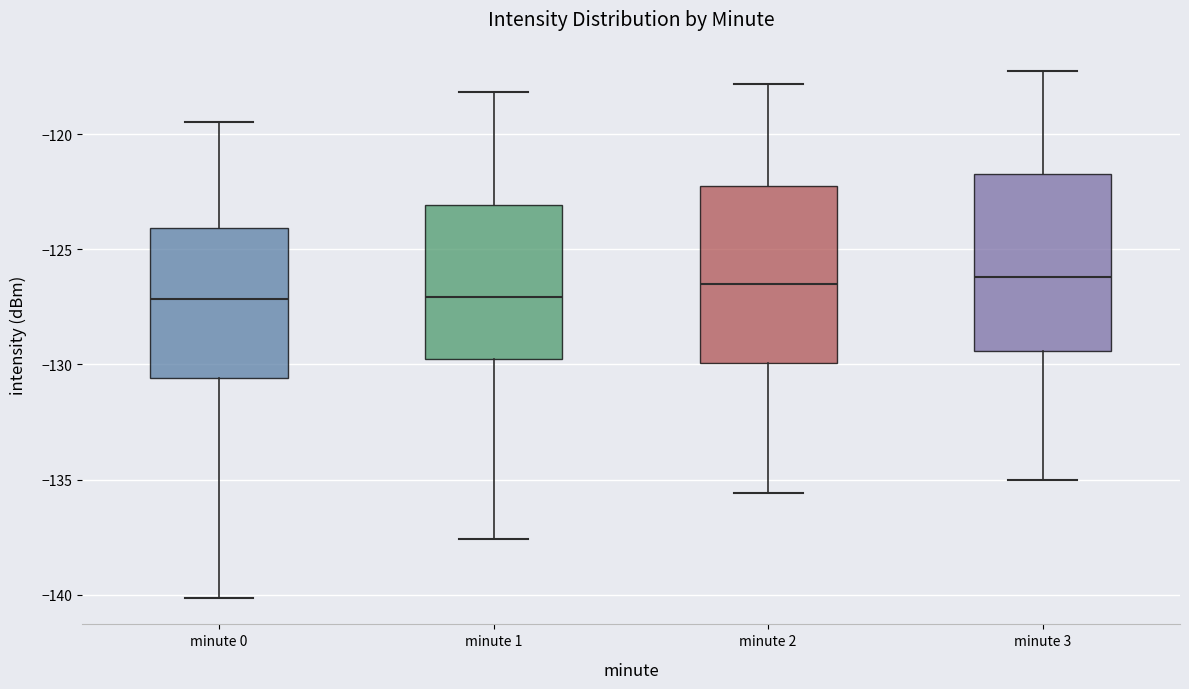

Reading left to right, transcribe this box plot: for each box, give where its median line is, the range the box spans, and where its two whiskers end, as read against the y-axis. The values are not printed on the chart, so give them approximately, as read against the axis.

minute 0: median -127.0, box -130.5 to -124.0, whiskers -140.0 to -119.5
minute 1: median -127.0, box -130.0 to -123.0, whiskers -137.5 to -118.0
minute 2: median -126.5, box -130.0 to -122.5, whiskers -135.5 to -118.0
minute 3: median -126.0, box -129.5 to -121.5, whiskers -135.0 to -117.0